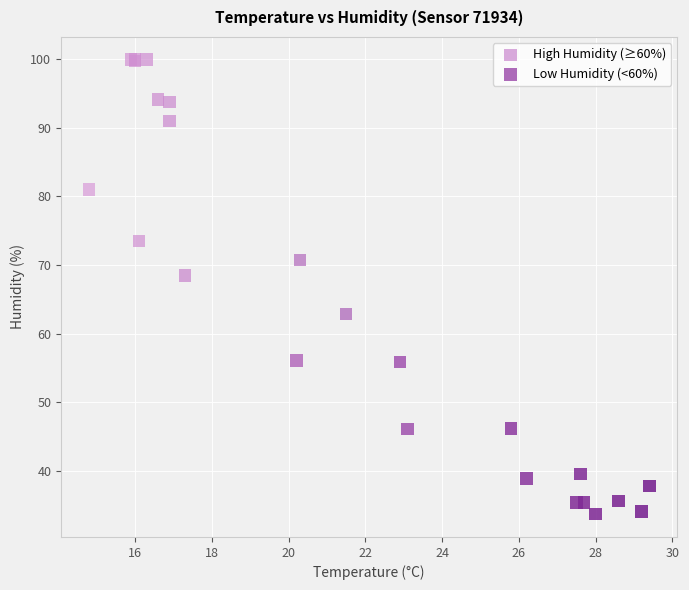

What are all the series names shown in the legend?

High Humidity (≥60%), Low Humidity (<60%)